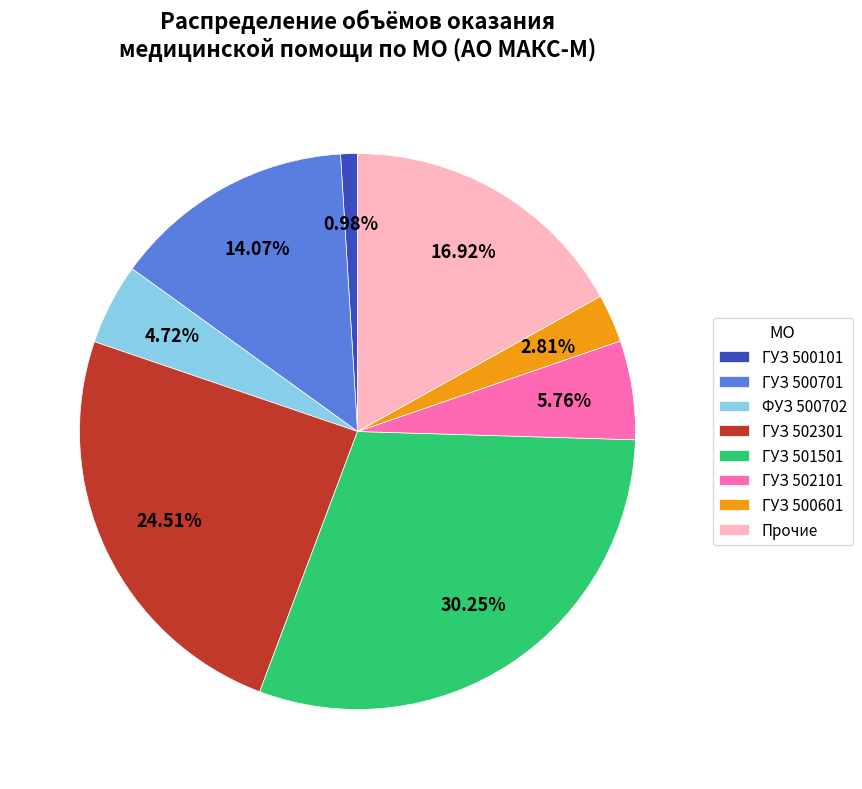

Between Прочие and ГУЗ 502101, which is larger?

Прочие